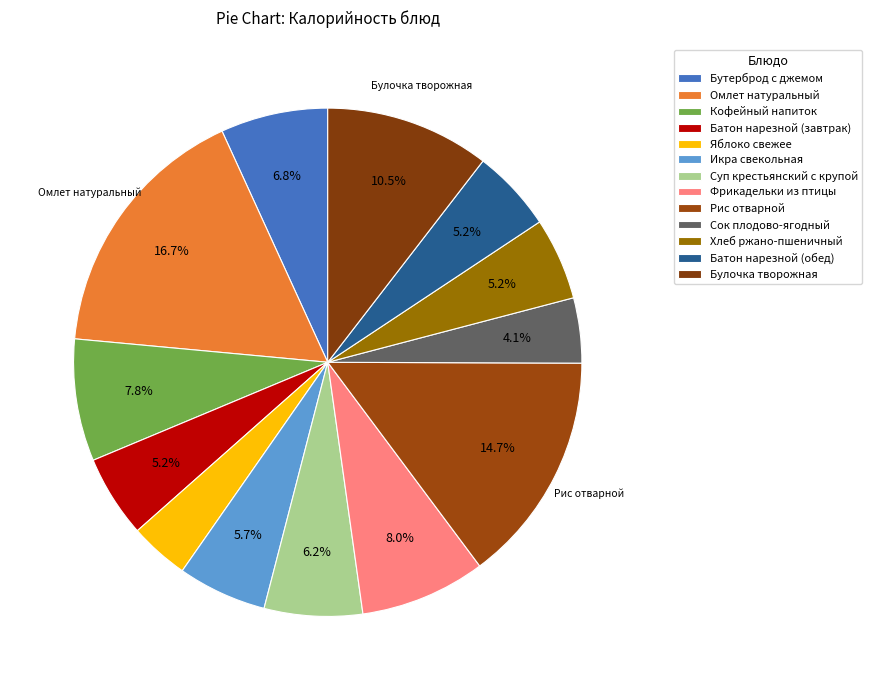

To the nearest percent, what percentage of the pie is Рис отварной?

15%